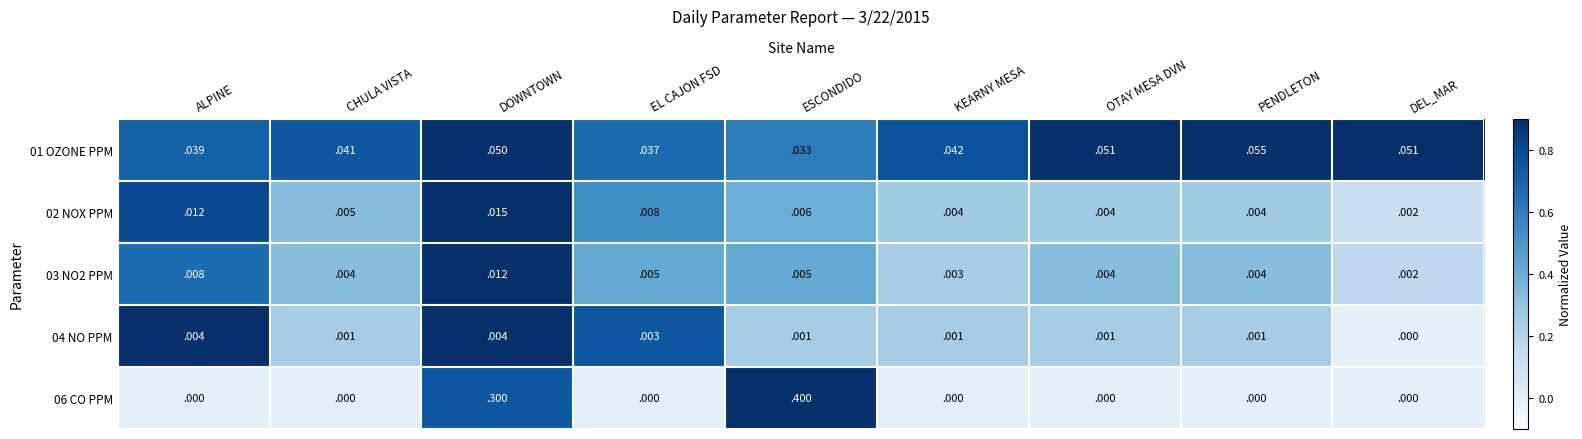

Is it true that 02 NOX PPM equals 0.0 at ALPINE?

True